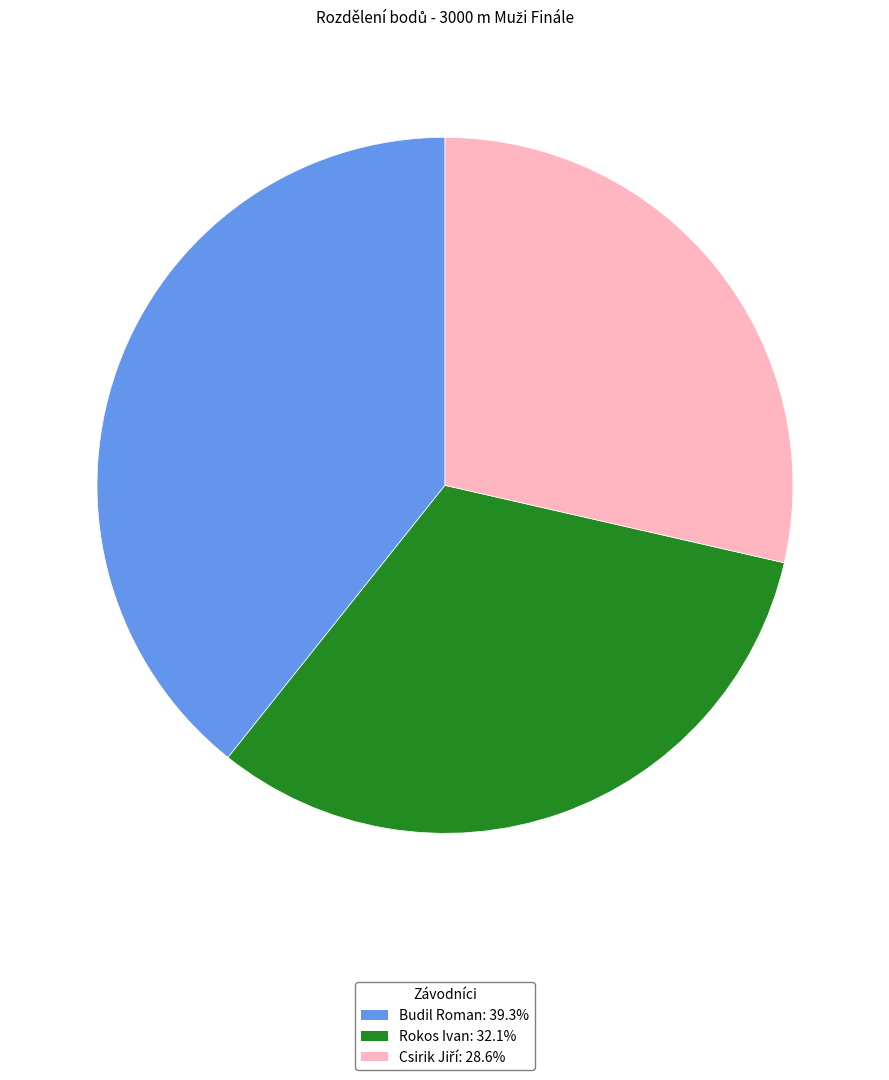

Is there a majority slice in this chart?

No